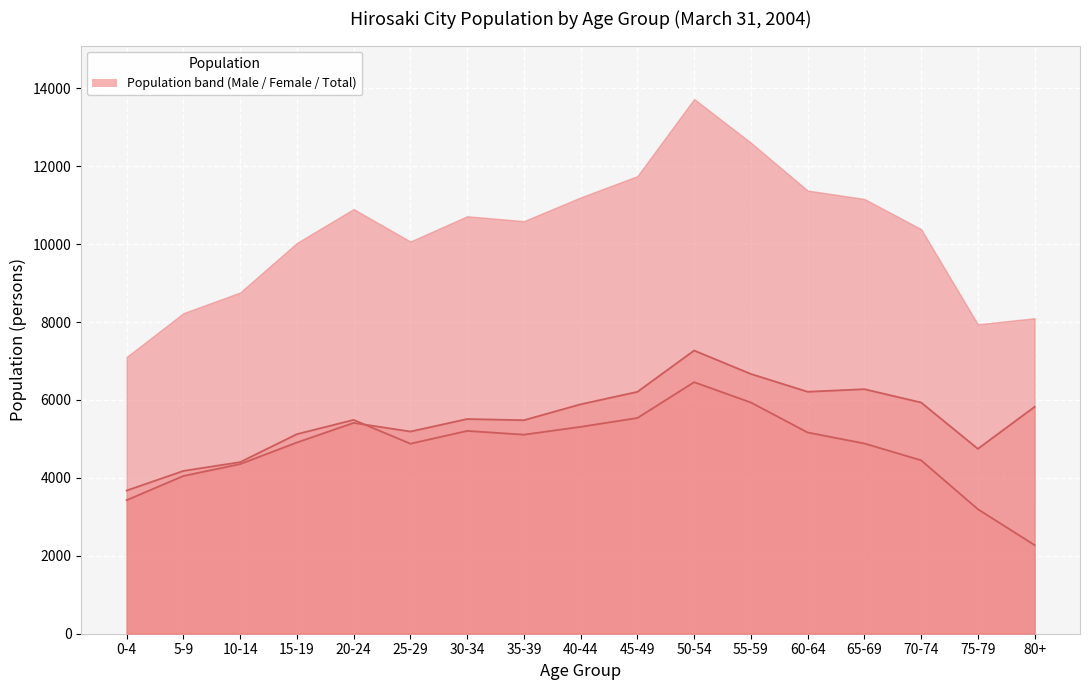

After their last crossing, which series has the higher values: Female or Male?

Female